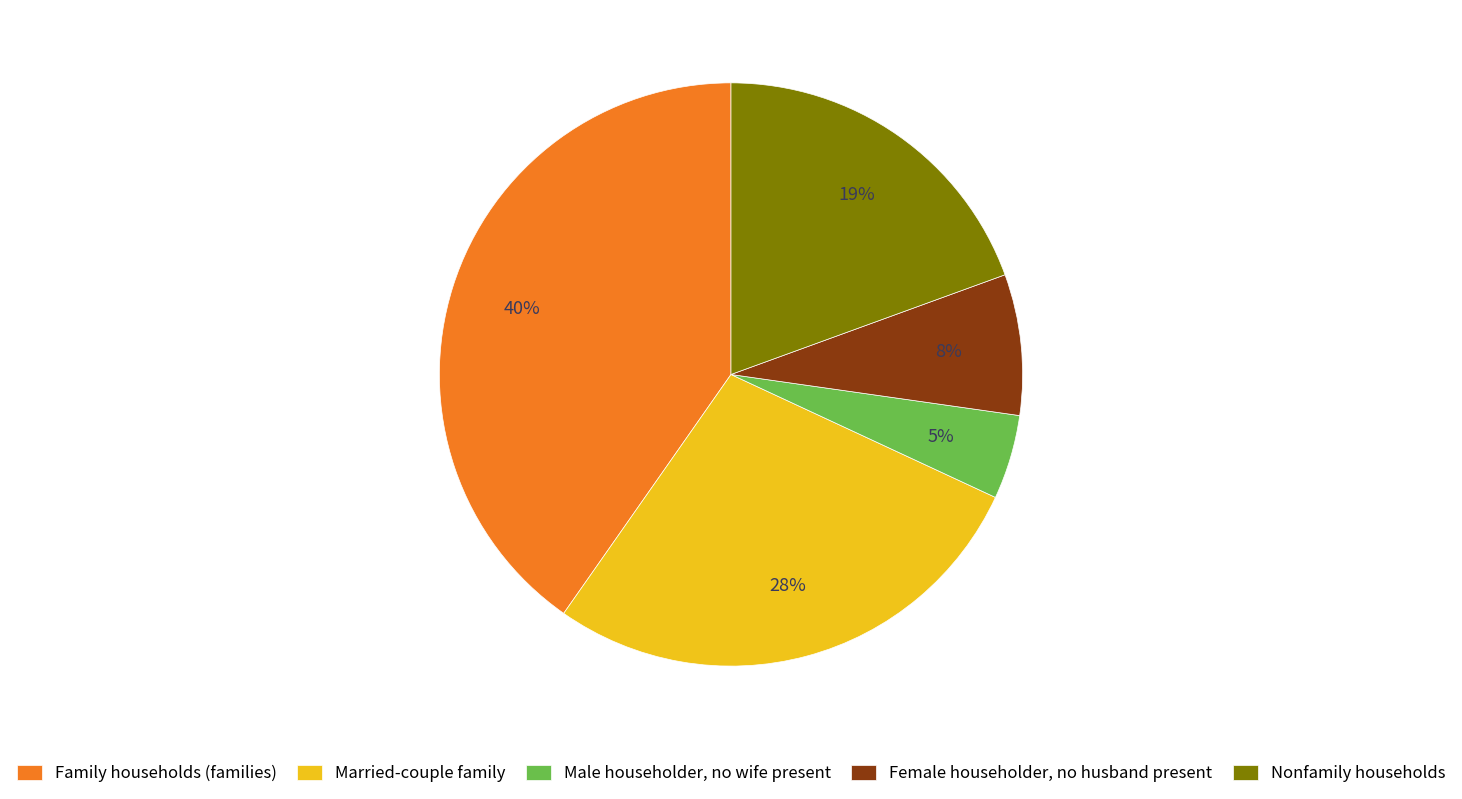

Does any single category account for the majority?

No